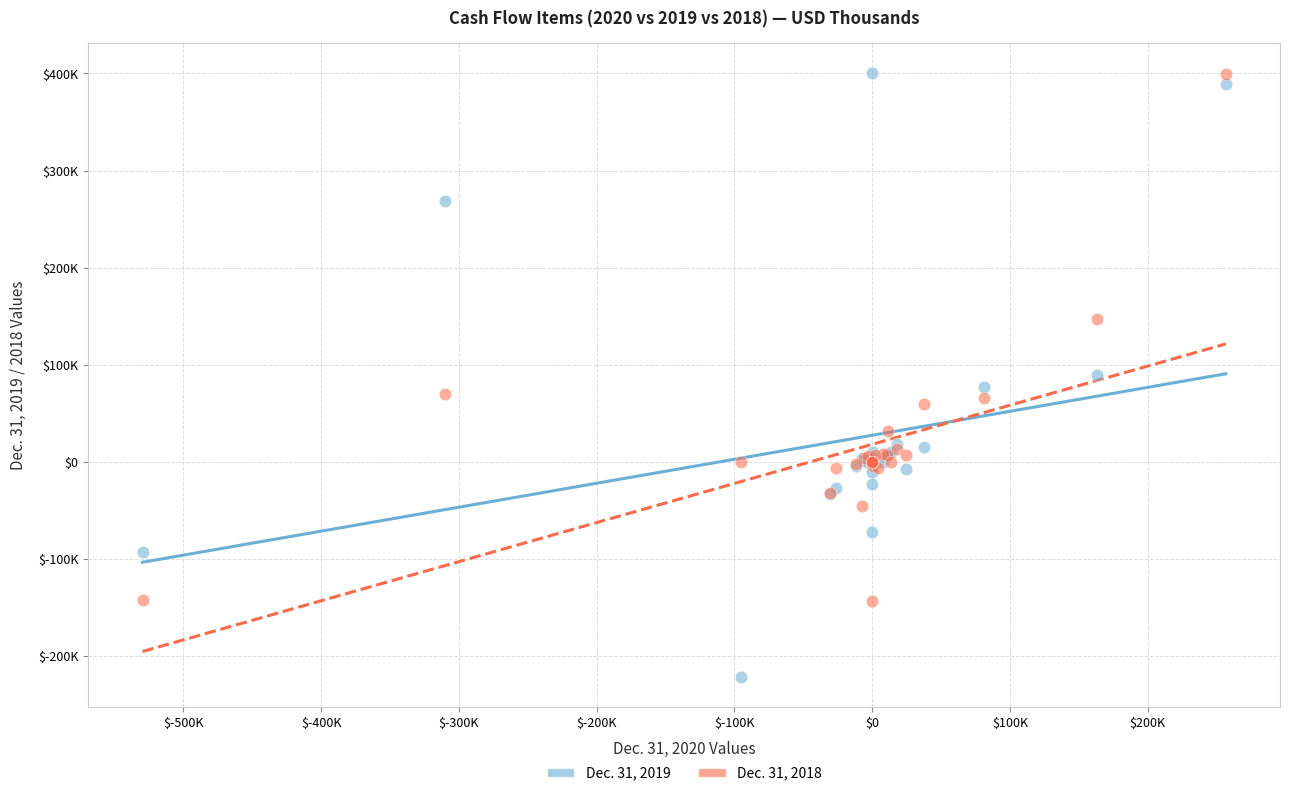

Which series reaches the minimum Y coordinate?

Dec. 31, 2019